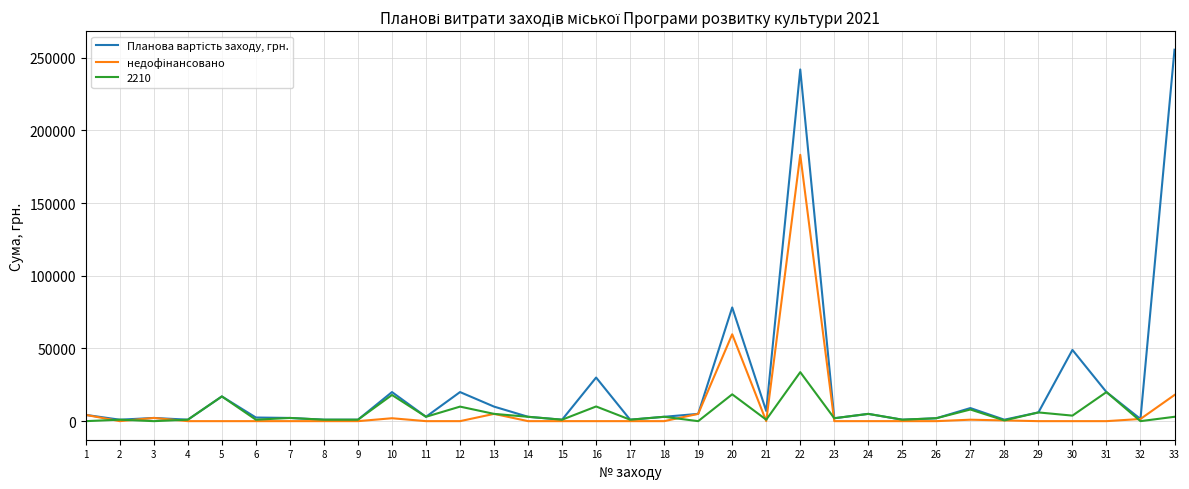

At which category is the sum across all series the highest?

22